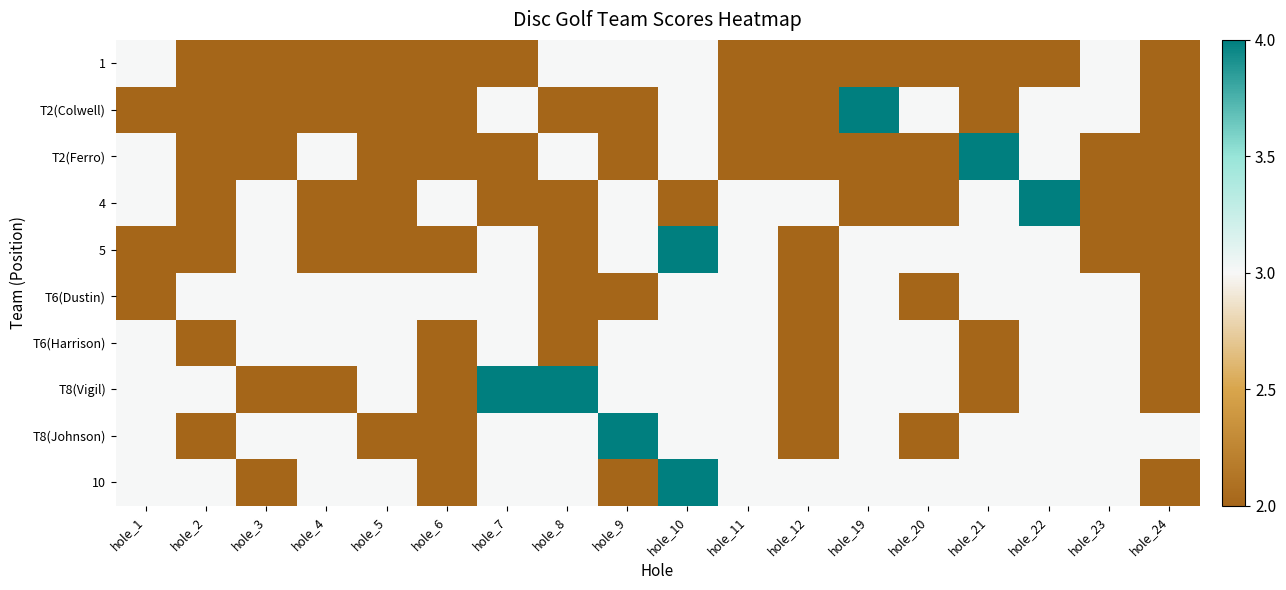

Which series has the largest range (max minus min)?

T2(Colwell)